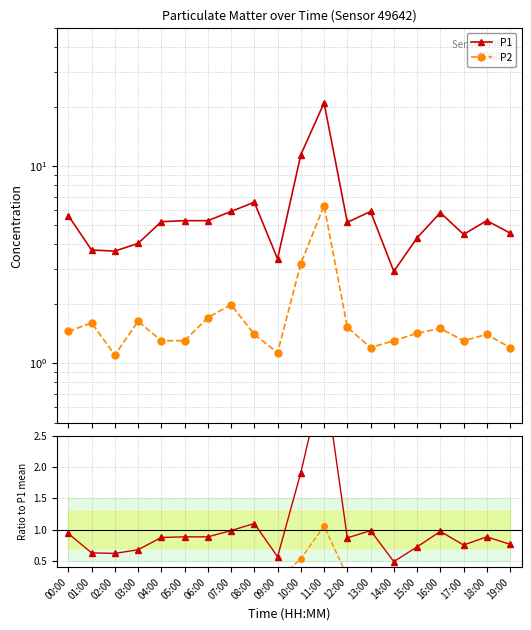

Rank the categories by P2 value from lowest to highest.

02:00, 09:00, 13:00, 19:00, 04:00, 05:00, 14:00, 17:00, 08:00, 18:00, 15:00, 00:00, 16:00, 12:00, 01:00, 03:00, 06:00, 07:00, 10:00, 11:00